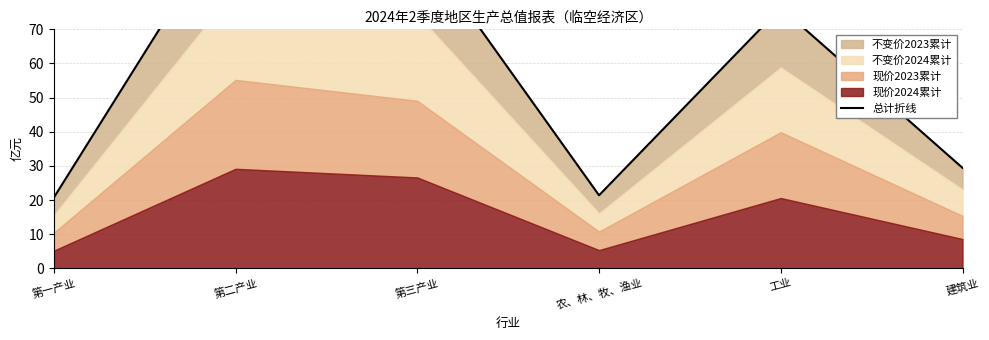

Approximately how many times larger is the value at 第二产业 compared to 第一产业?

5.1